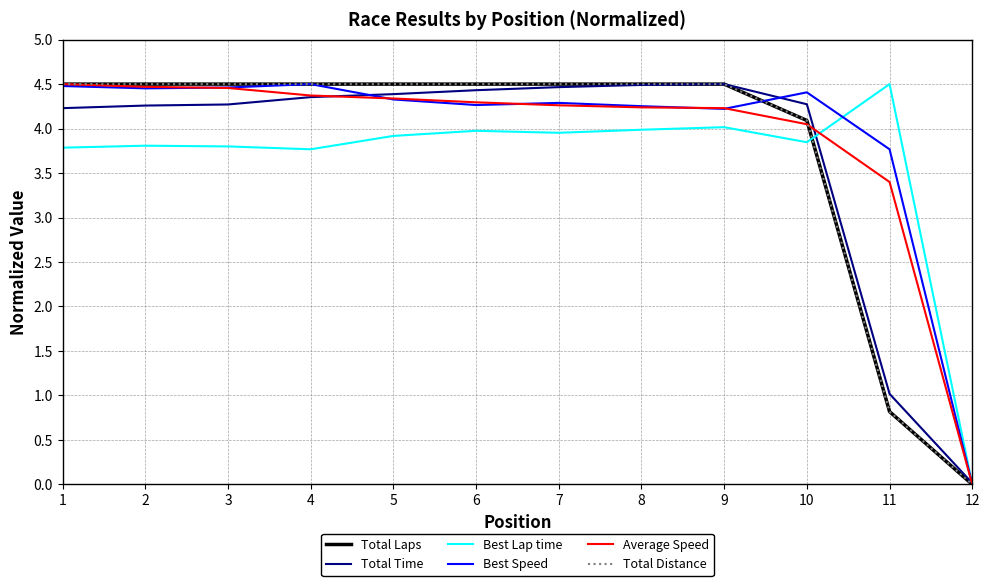

Reading left to right, what are all the values shown in this chart?

Total Laps: 4.5	4.5	4.5	4.5	4.5	4.5	4.5	4.5	4.5	4.1	0.8	0.0
Total Time: 4.2	4.3	4.3	4.4	4.4	4.4	4.5	4.5	4.5	4.3	1.0	0.0
Best Lap time: 3.8	3.8	3.8	3.8	3.9	4.0	4.0	4.0	4.0	3.8	4.5	0.0
Best Speed: 4.5	4.5	4.5	4.5	4.3	4.3	4.3	4.3	4.2	4.4	3.8	0.0
Average Speed: 4.5	4.5	4.5	4.4	4.3	4.3	4.3	4.2	4.2	4.0	3.4	0.0
Total Distance: 4.5	4.5	4.5	4.5	4.5	4.5	4.5	4.5	4.5	4.1	0.8	0.0